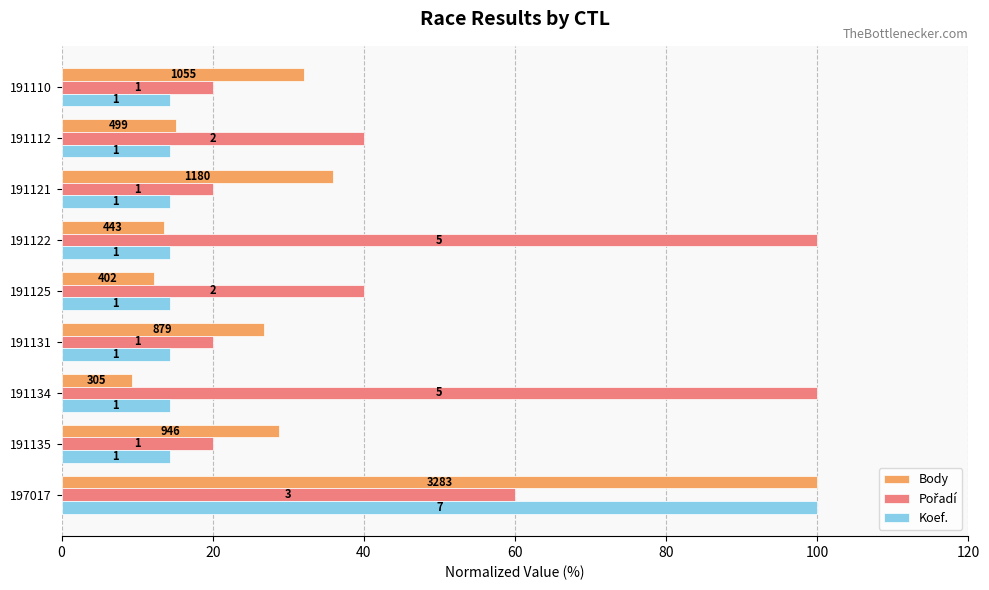

Which series has the widest spread of values?

Body